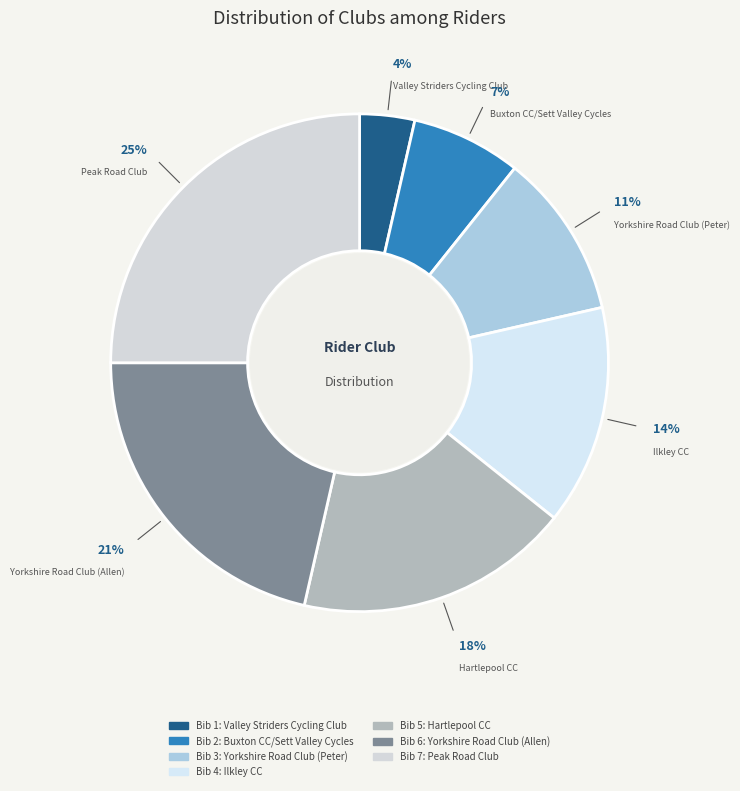

Rank the categories by value from highest to lowest.

Peak Road Club, Yorkshire Road Club (Allen), Hartlepool CC, Ilkley CC, Yorkshire Road Club (Peter), Buxton CC/Sett Valley Cycles, Valley Striders Cycling Club